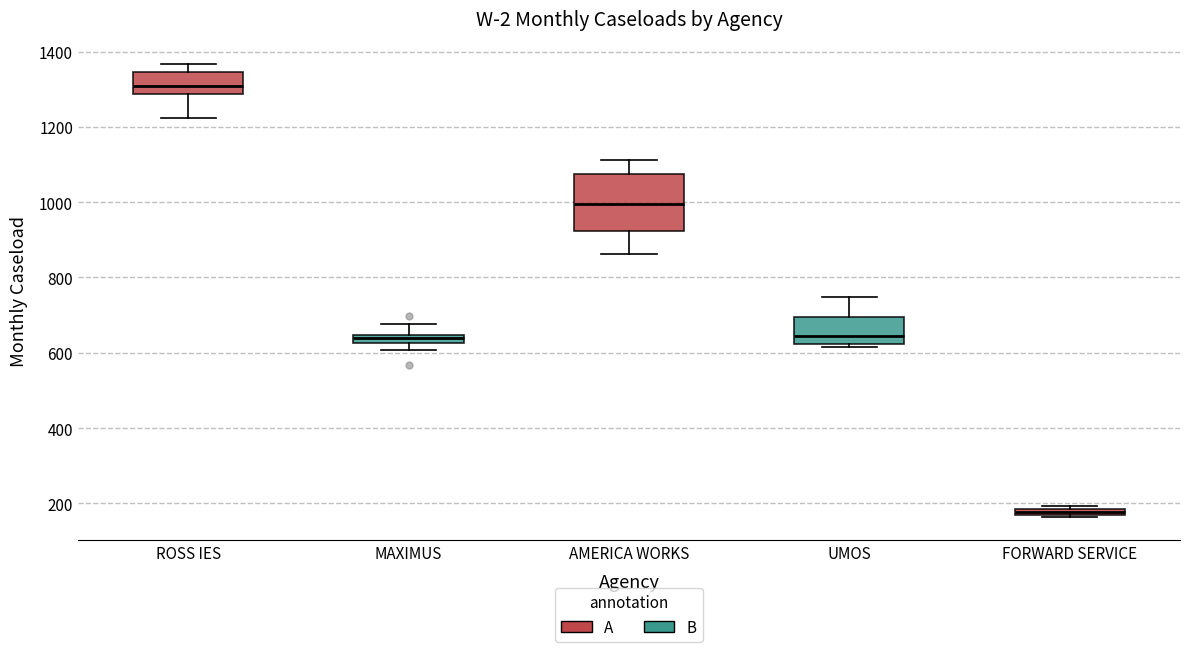

Comparing the boxes themselves (not the whiskers), which one is the tallest?

AMERICA WORKS